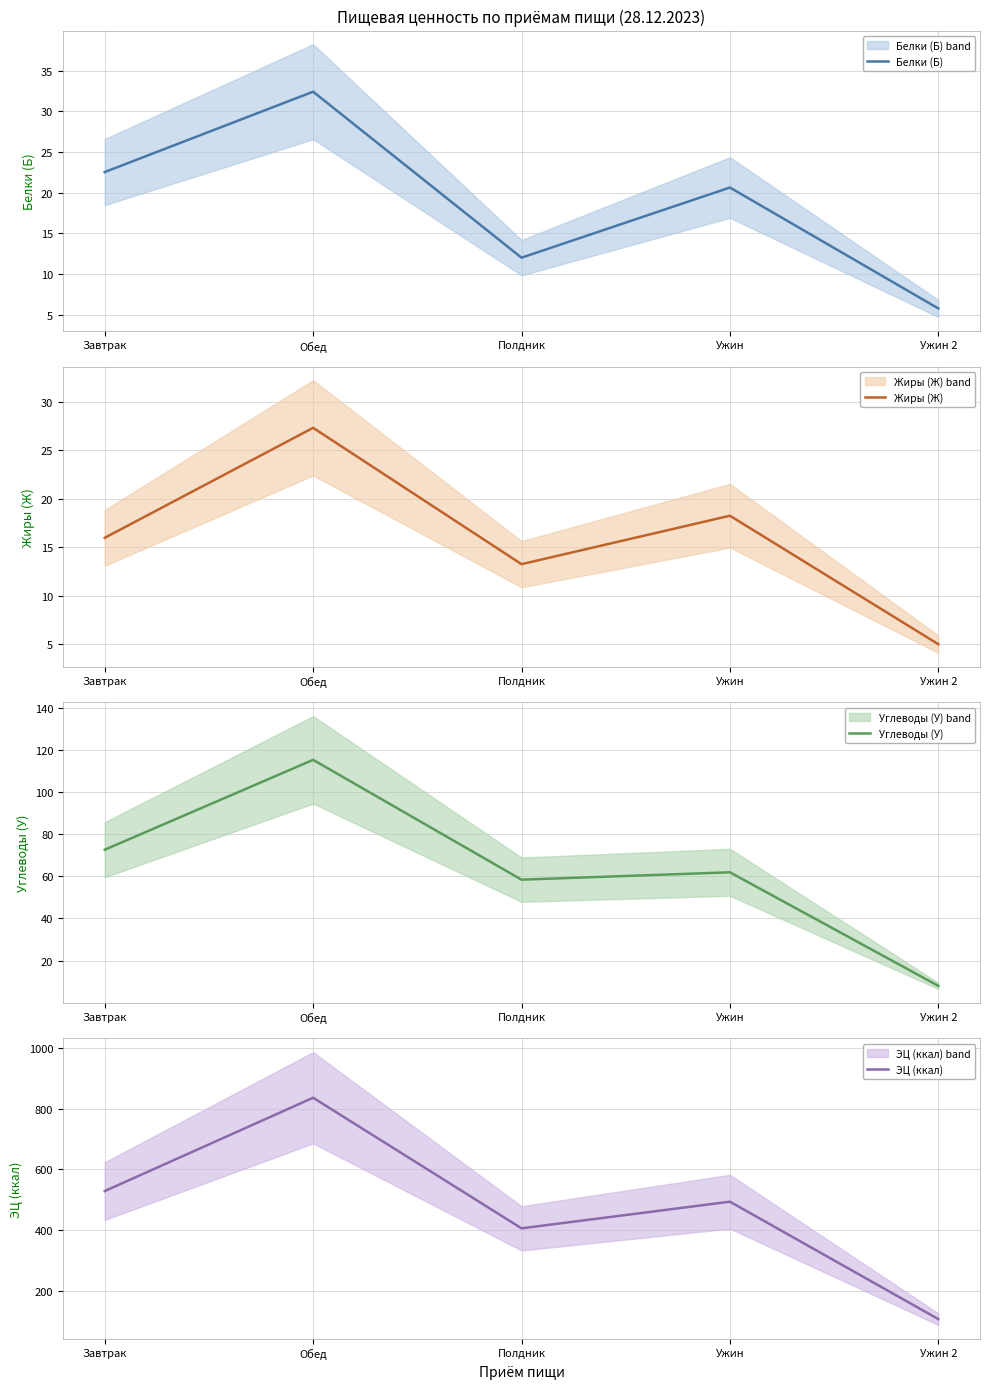

What is the average value of the Жиры (Ж) series?

16.0